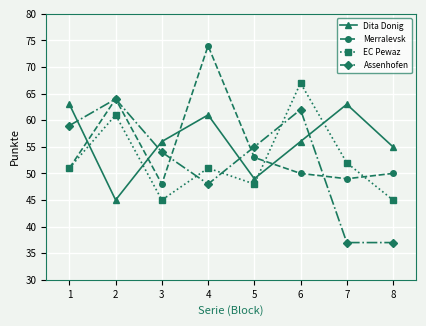

How many interior local peaks does the Merralevsk series have?

2